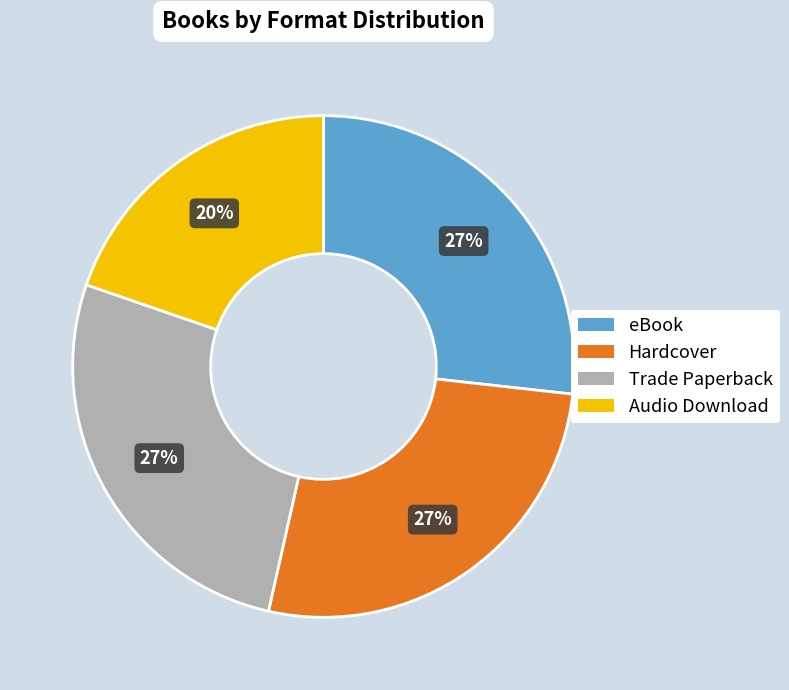

Which has a higher value, Trade Paperback or Audio Download?

Trade Paperback